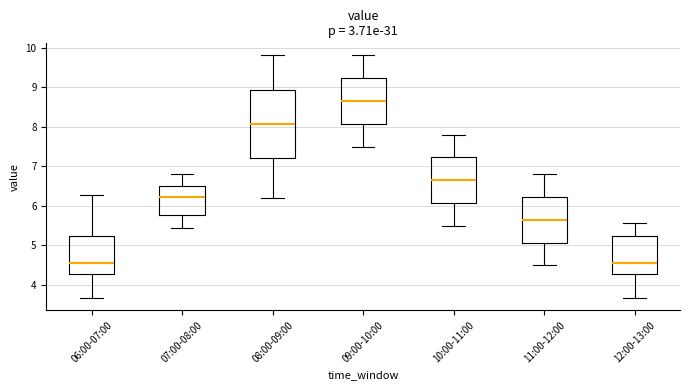

Comparing the boxes themselves (not the whiskers), which one is the tallest?

08:00-09:00